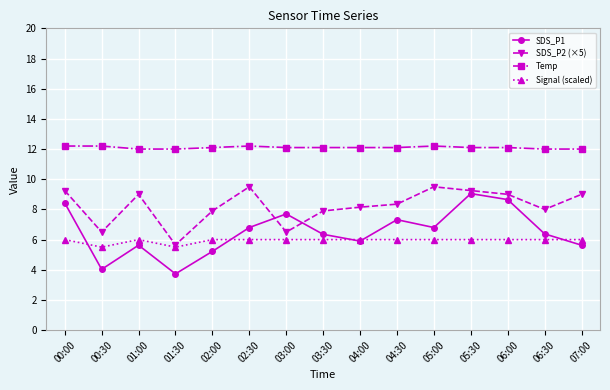

What is the average value of the Signal (scaled) series?

5.9